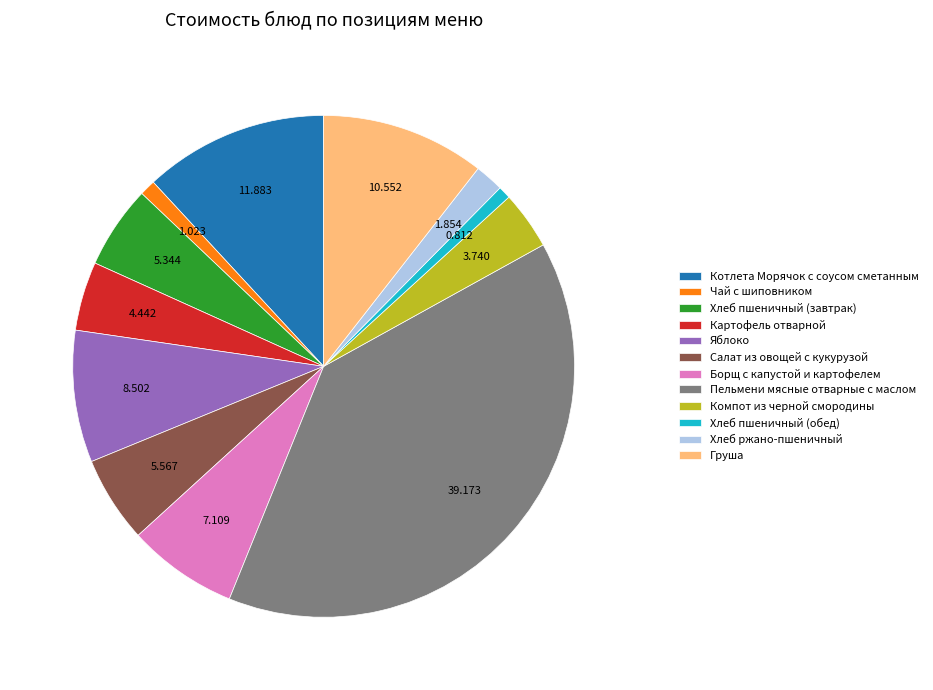

Does Пельмени мясные отварные с маслом account for over 50% of the chart?

No